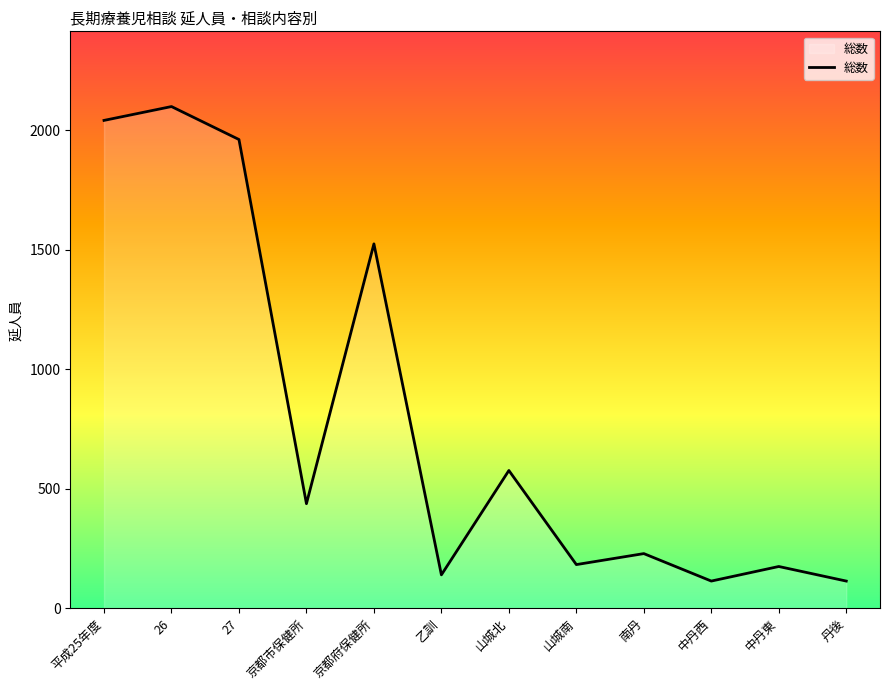

What is the change in value from 京都市保健所 to 南丹?

-209